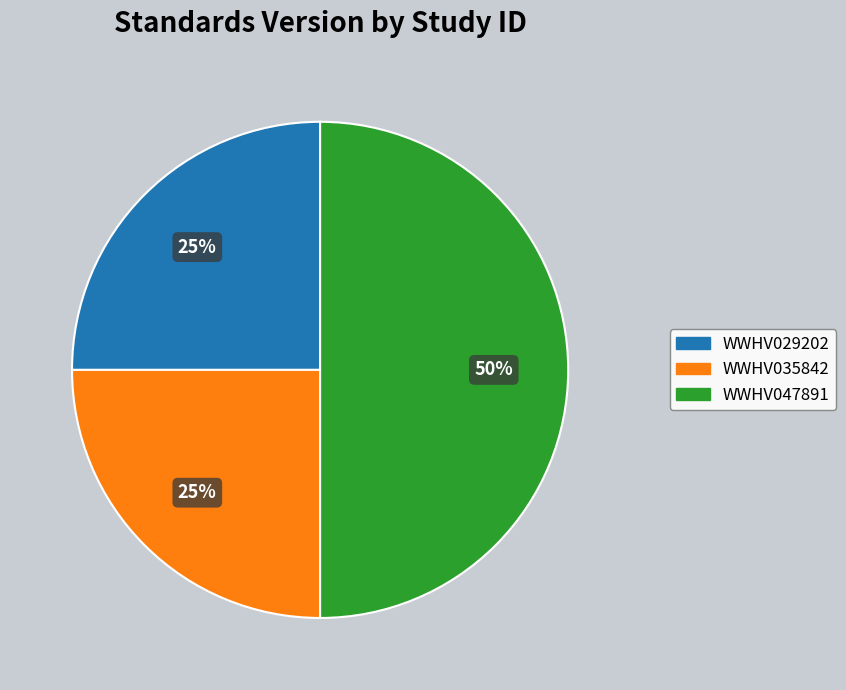

The WWHV035842 slice represents 25% of the pie. True or false?

True